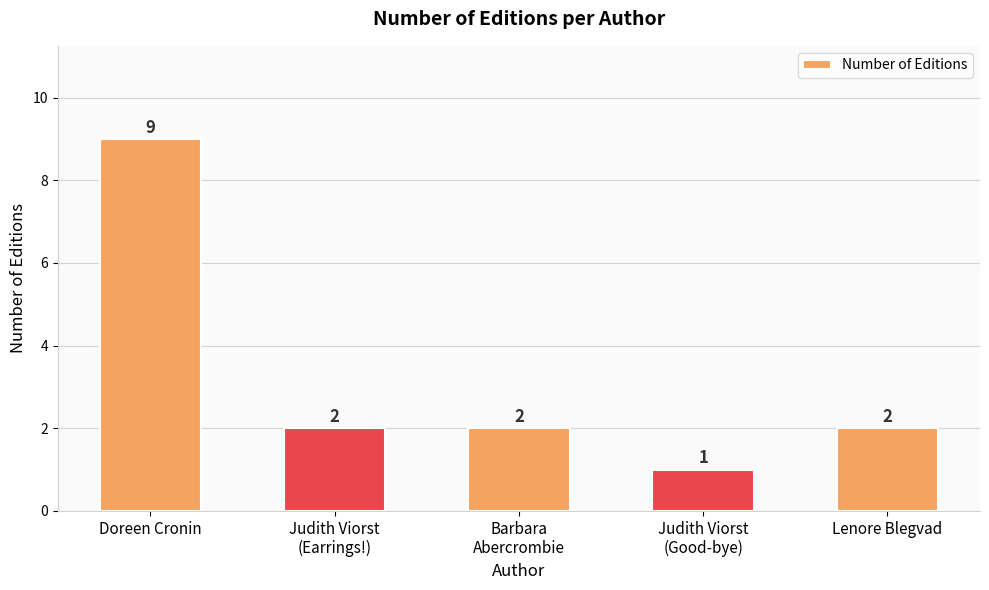

What is the average value?

3